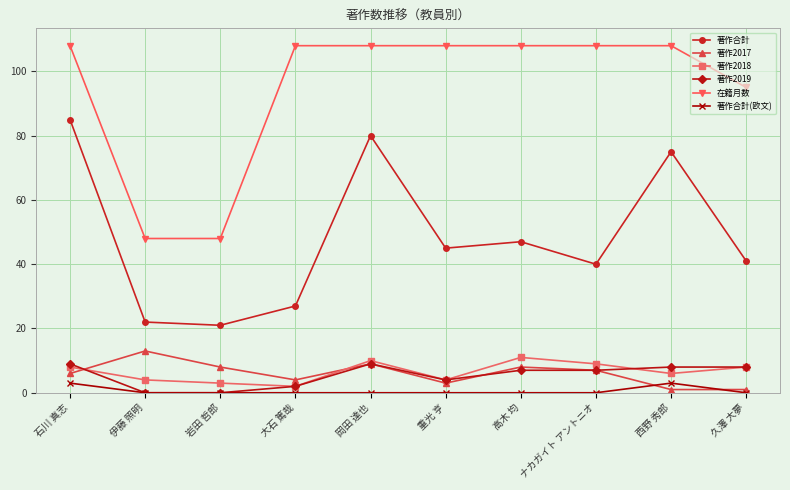

What is the maximum value shown in the chart?

108